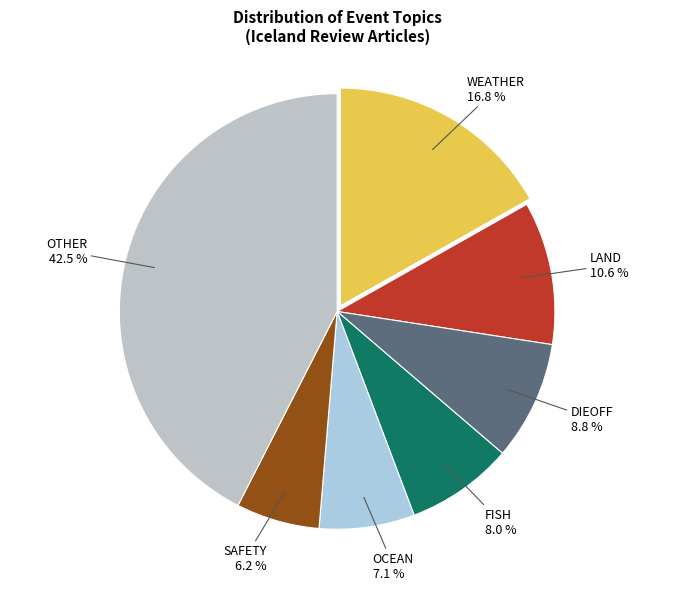

How many segments does this pie chart have?

7